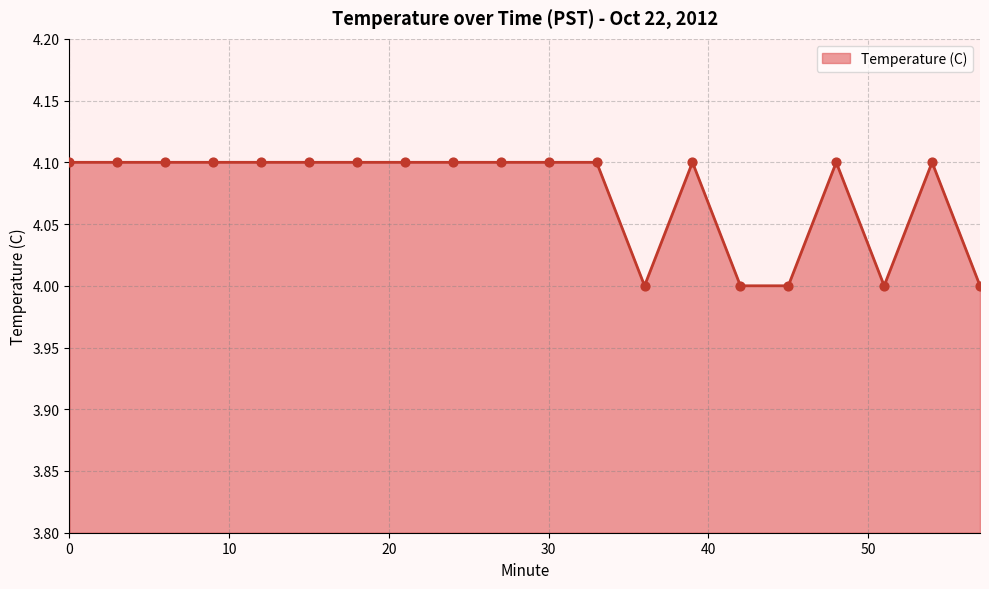

What is the minimum value shown in the chart?

4.0